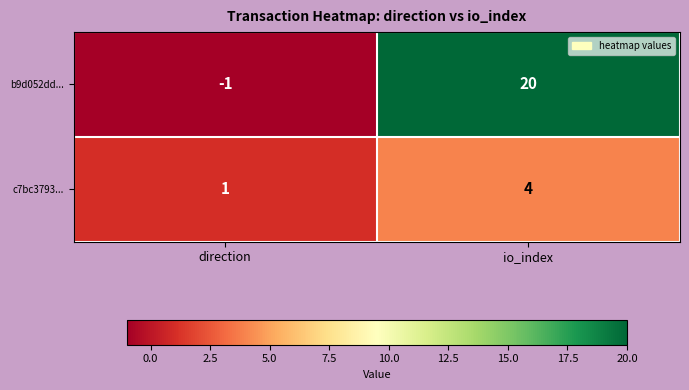

What is the difference between the highest and lowest values at io_index?

16